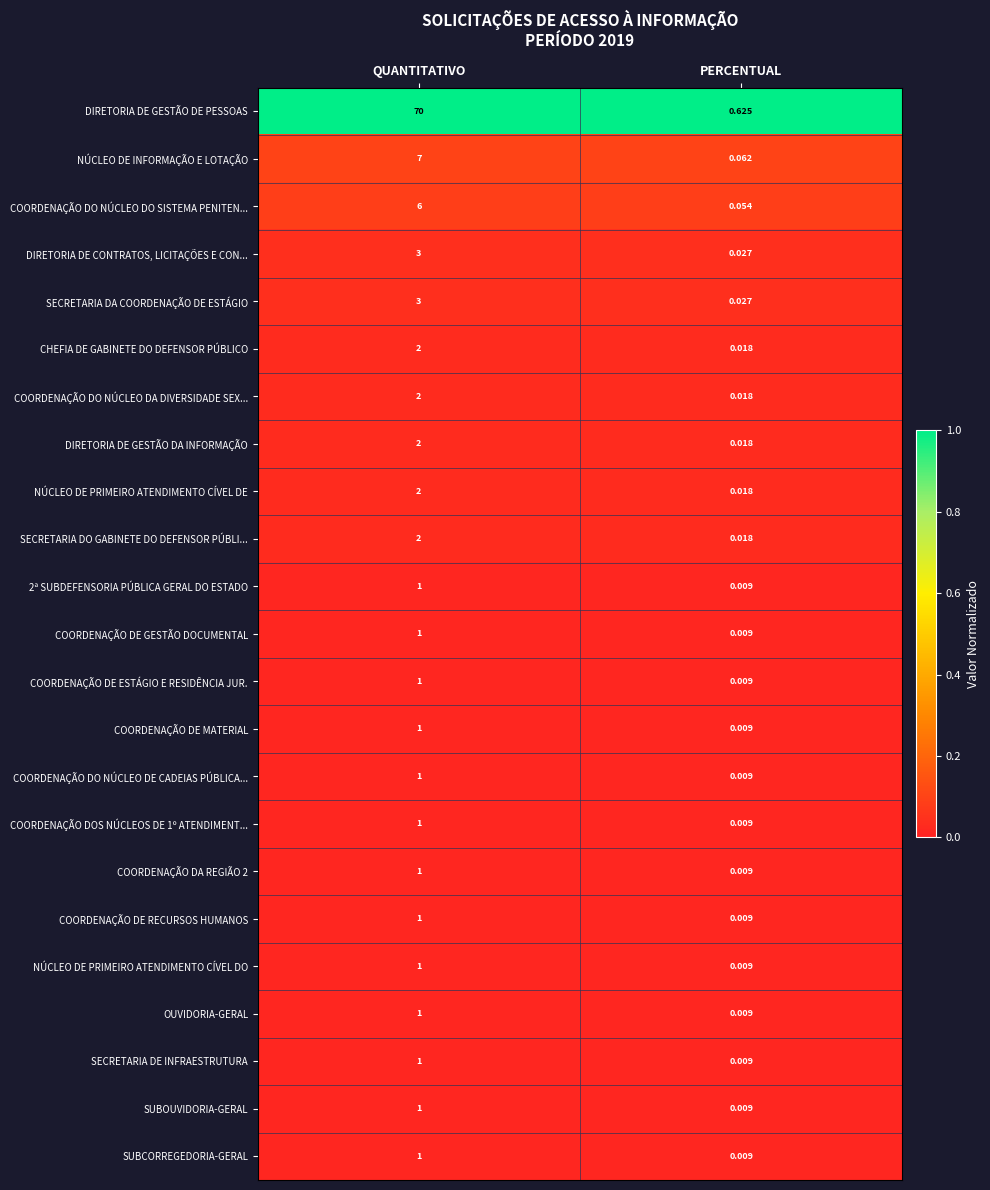

List the labels in order of COORDENAÇÃO DO NÚCLEO DO SISTEMA PENITEN... value, largest first.

QUANTITATIVO, PERCENTUAL